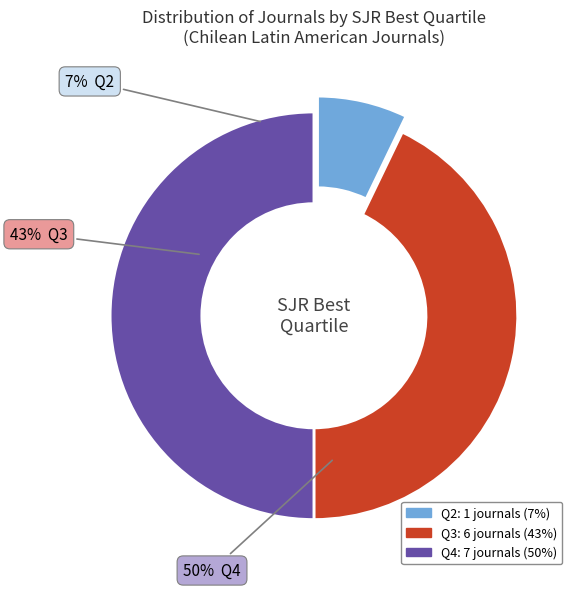

Which slice is the largest?

Q4